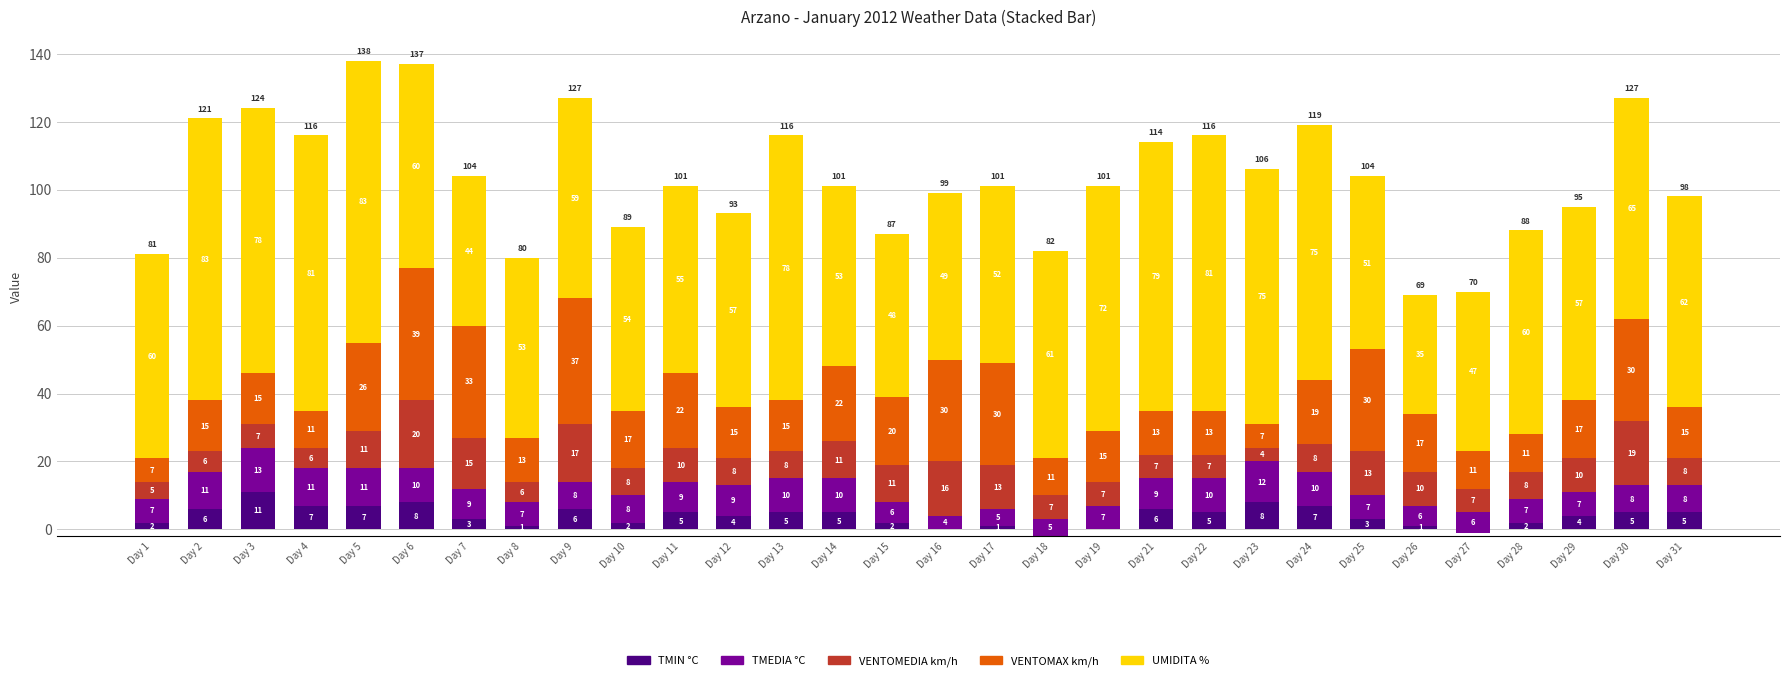

What is the difference between the UMIDITA % values at Day 19 and Day 29?

15